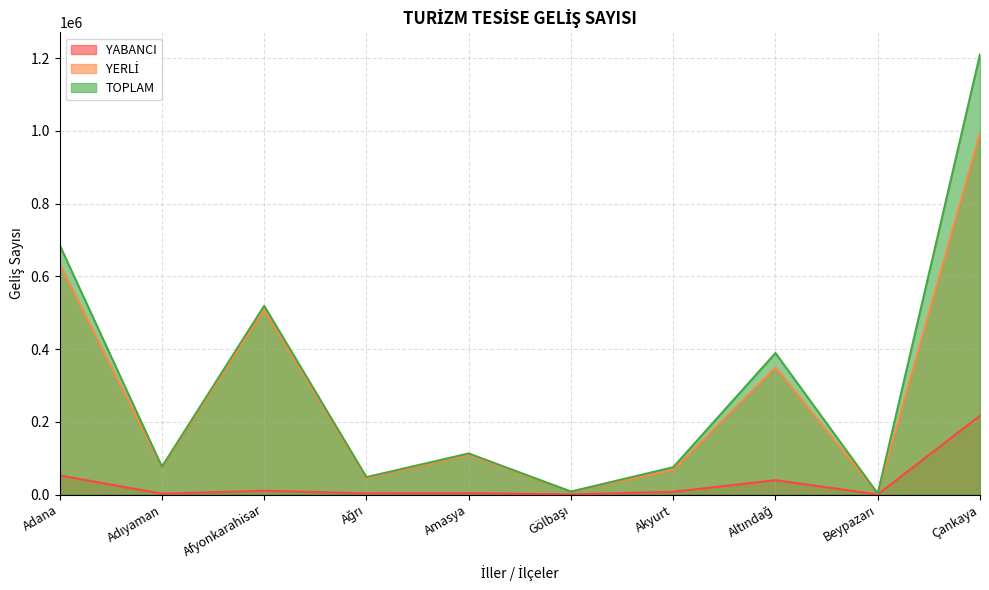

What is the value of the TOPLAM point at the 3rd from the left?

518821